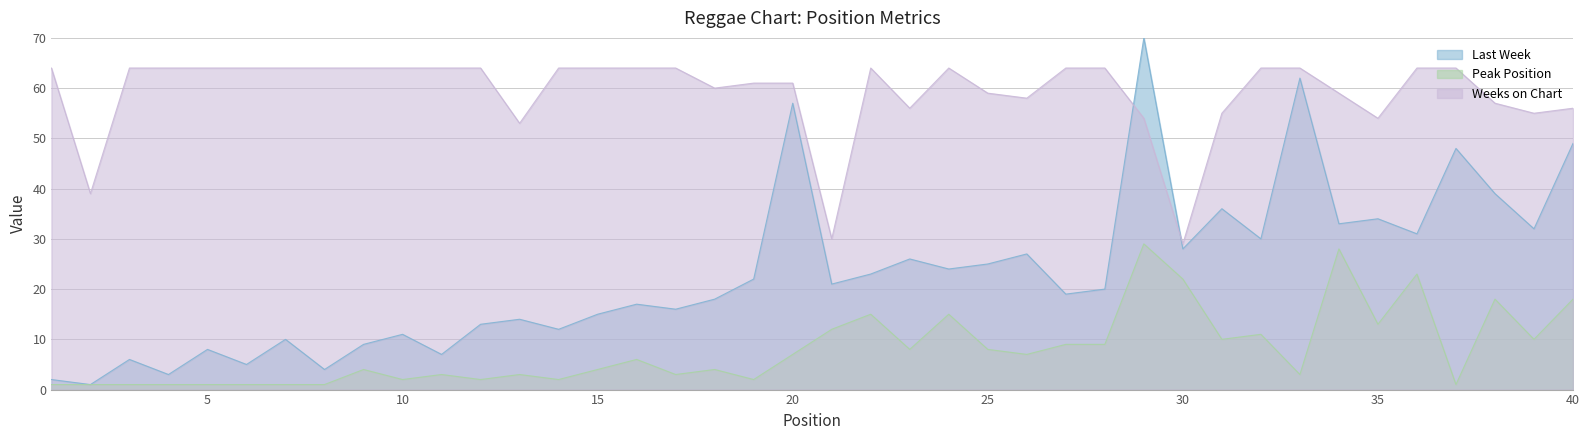

True or false: Last Week and Peak Position intersect in this chart.

False